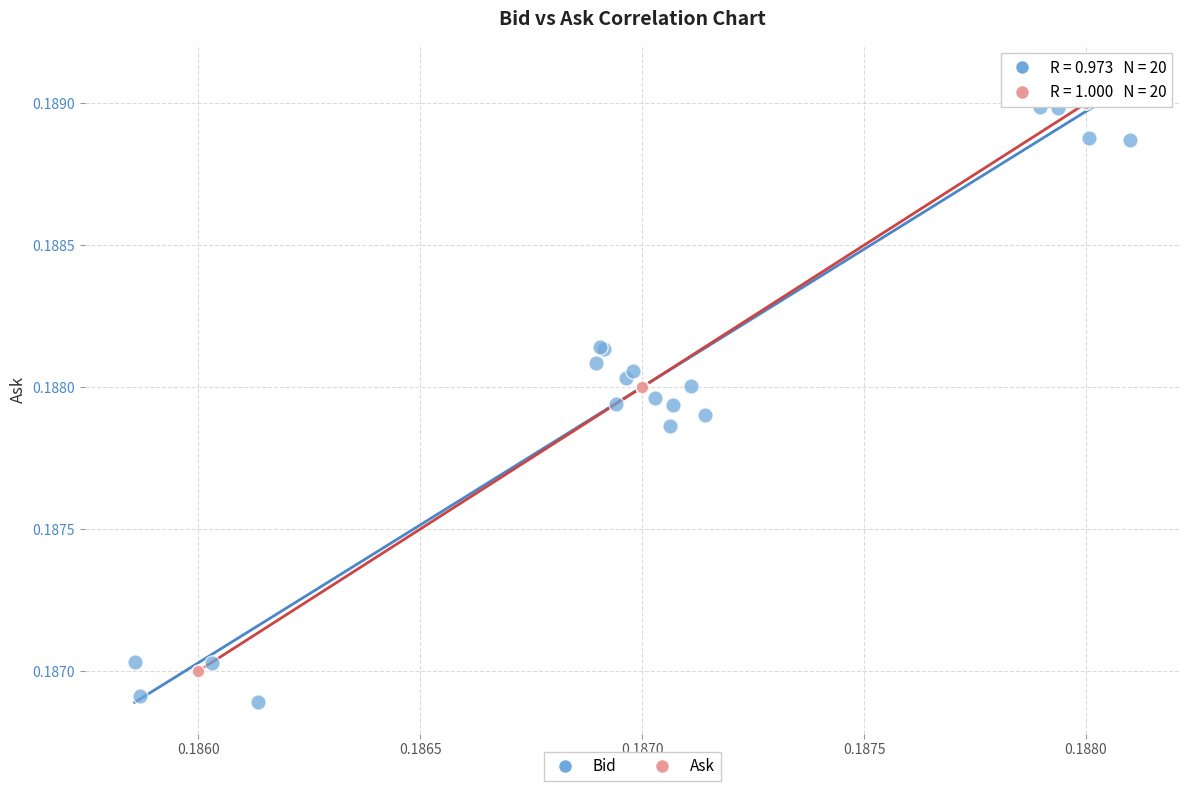

Which series reaches the minimum Y coordinate?

Bid